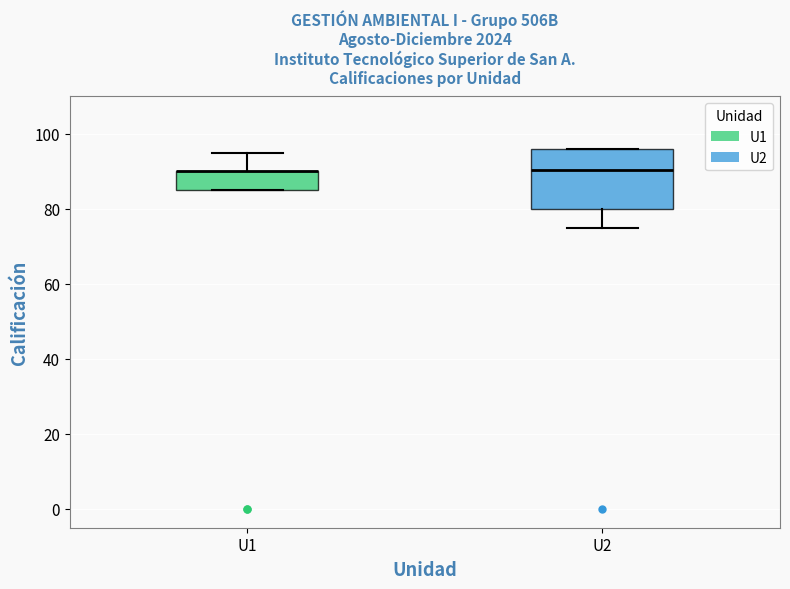

Which box is the tallest, from its lower edge to its upper edge?

U2